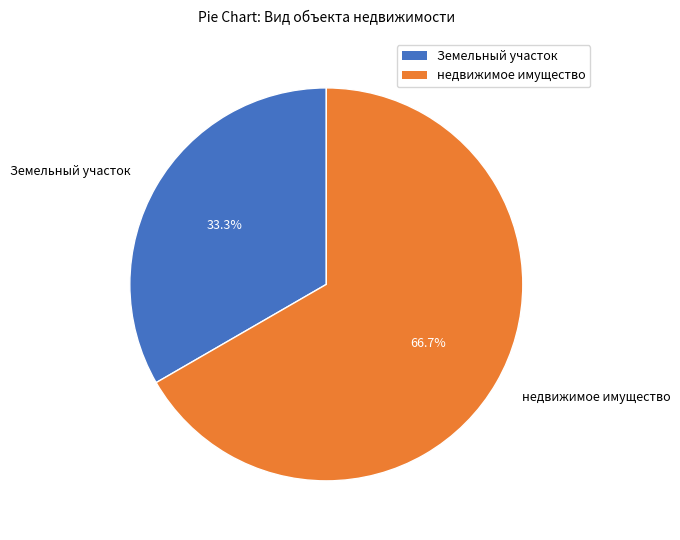

Which category has the biggest portion of the pie?

недвижимое имущество